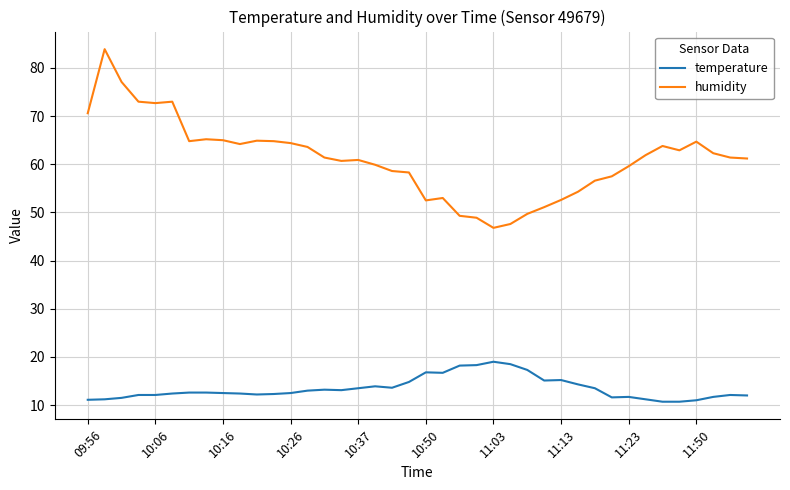

Which series has the largest range (max minus min)?

humidity